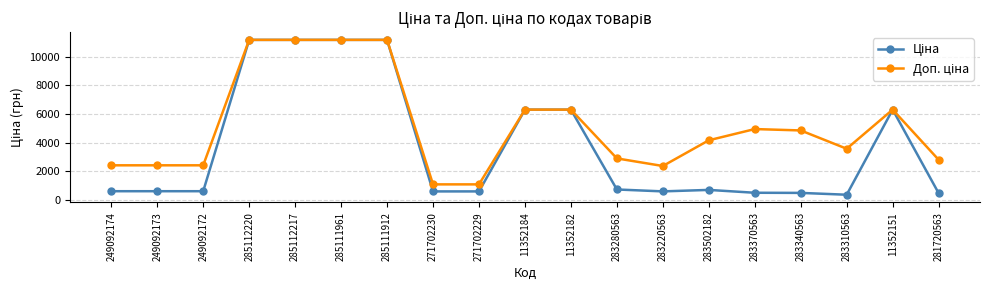

What is the label of the 9th point from the left?

271702229